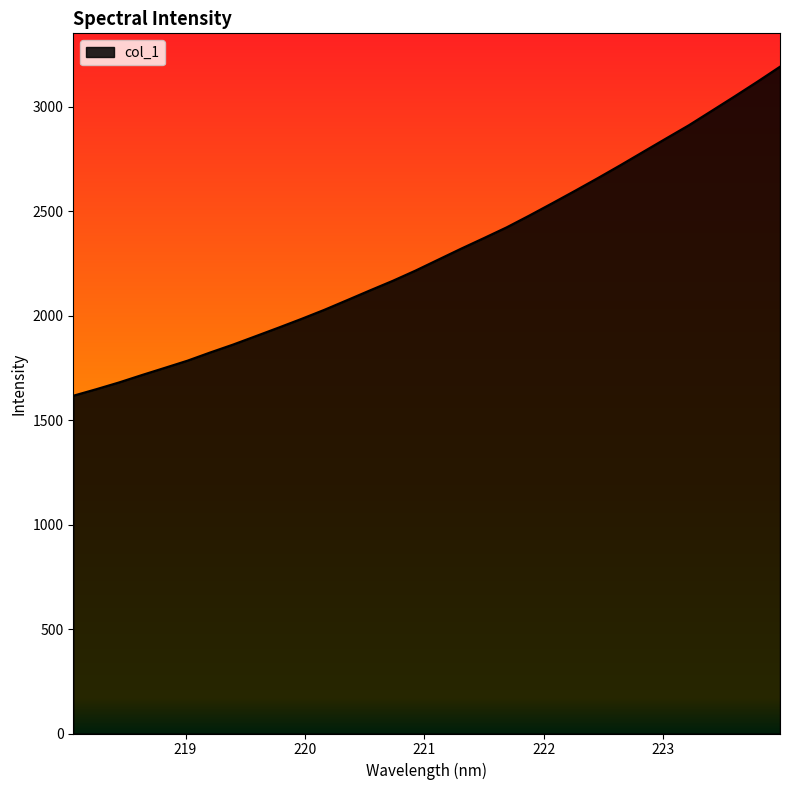

What is the difference between the maximum and minimum values?

1575.4